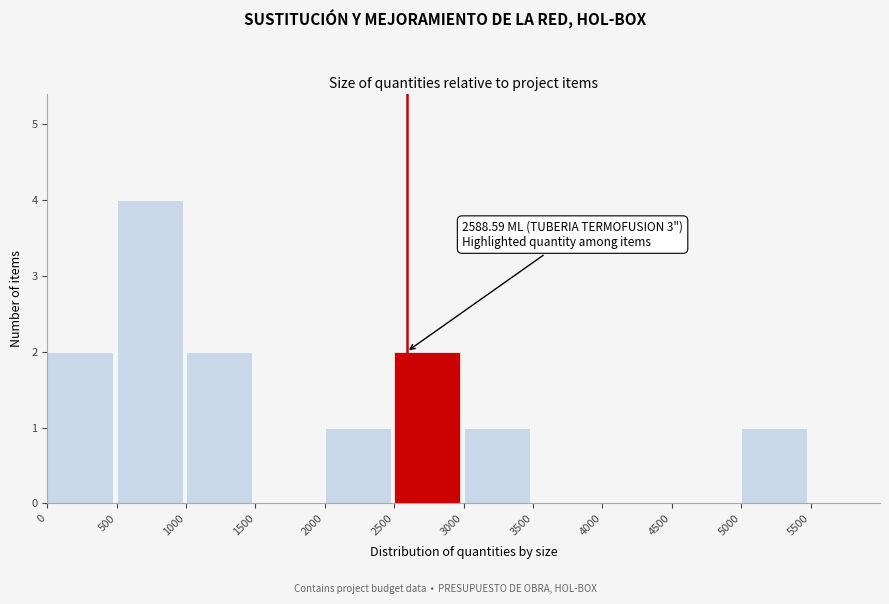

Over which range of the x-axis is the bar tallest?

500 to 1000